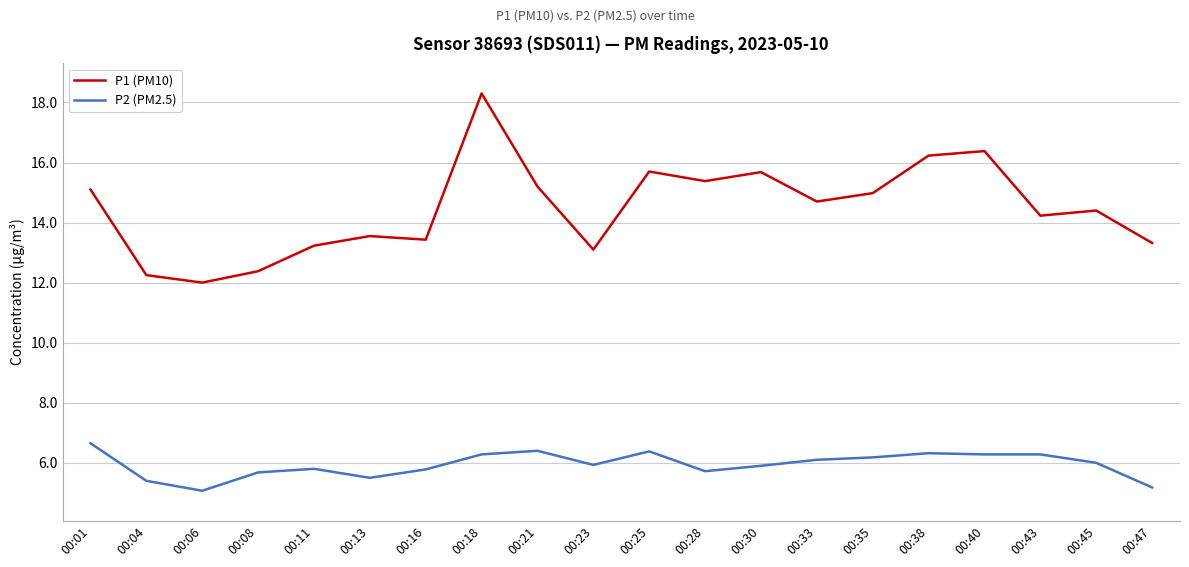

What is the spread (max minus min) of values at 00:06?

6.9